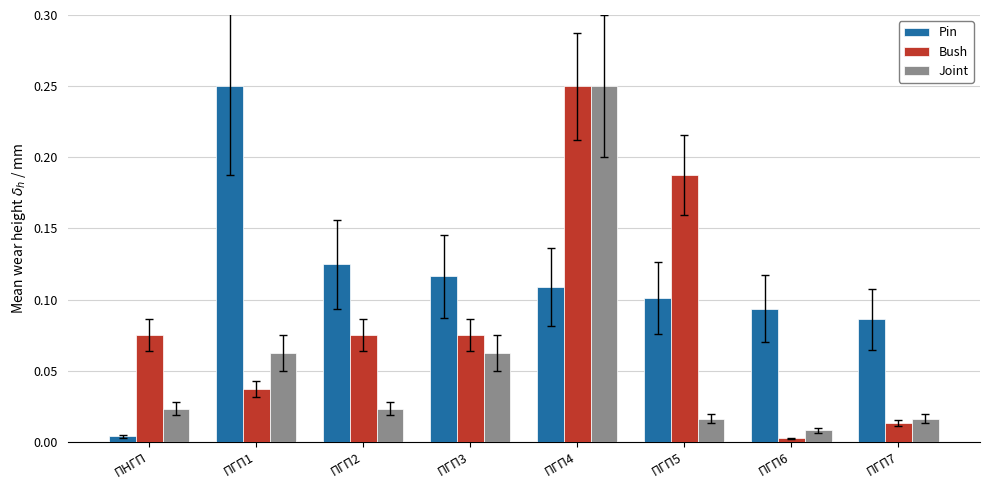

The Bush series shows 0.0 at ПГП2. True or false?

False